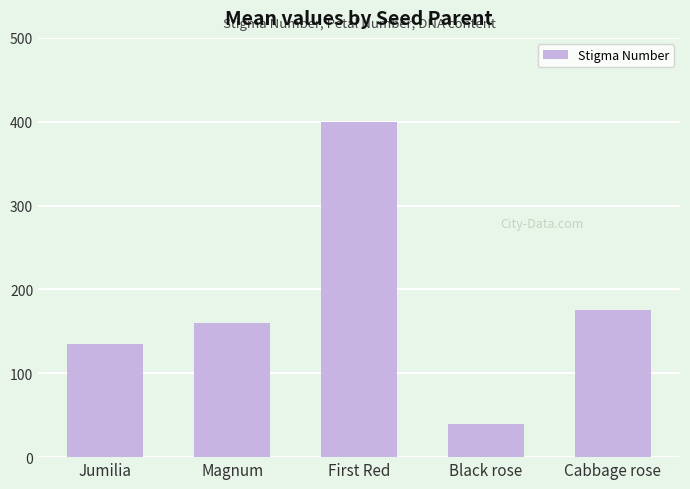

What is the difference between the values at Magnum and Jumilia?

25